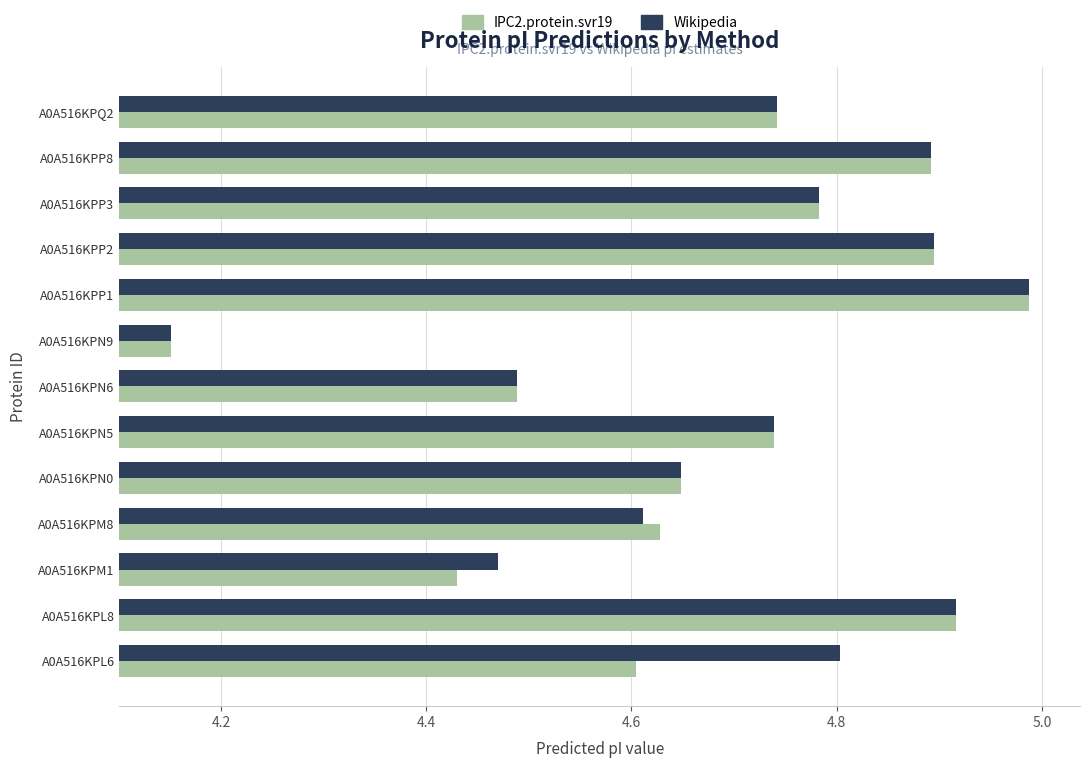

At A0A516KPM1, list the series in order from smallest to largest.

IPC2.protein.svr19, Wikipedia